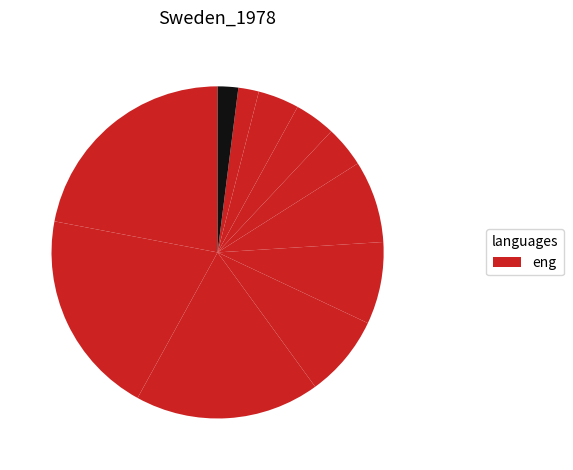

Count the number of slices in the pie.

11